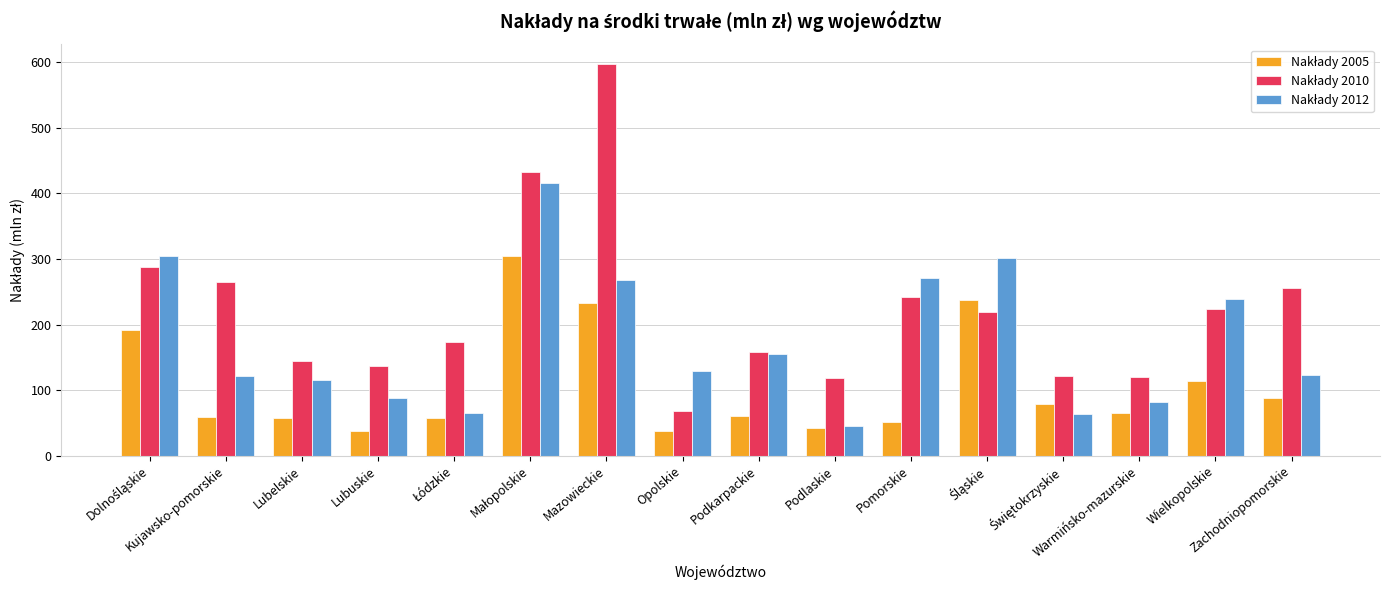

What is the smallest value displayed?

37.5